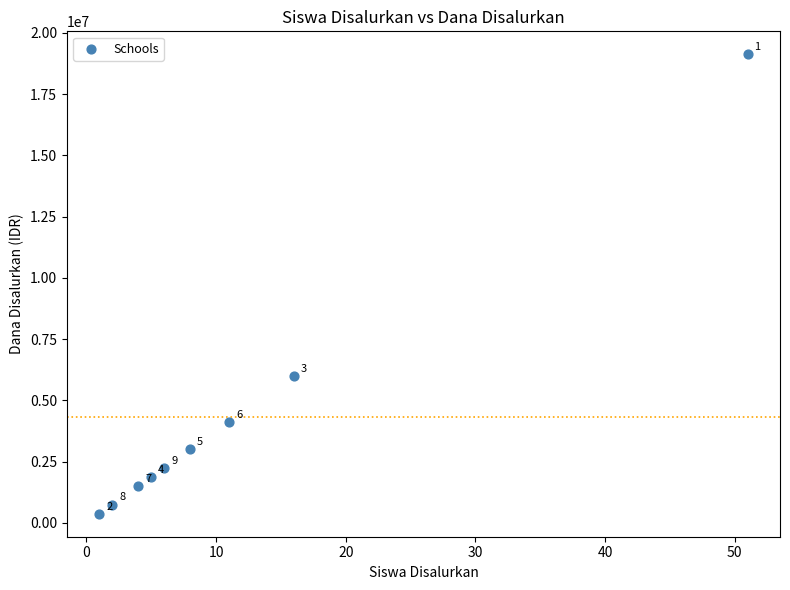

What is the average Y value?

4333333